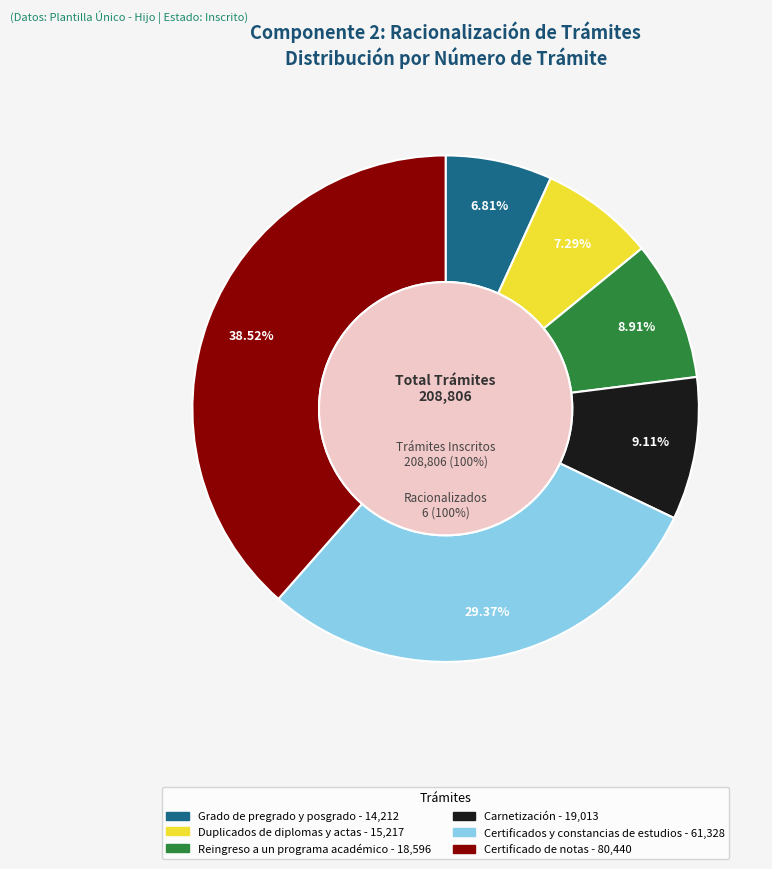

Count the number of slices in the pie.

6